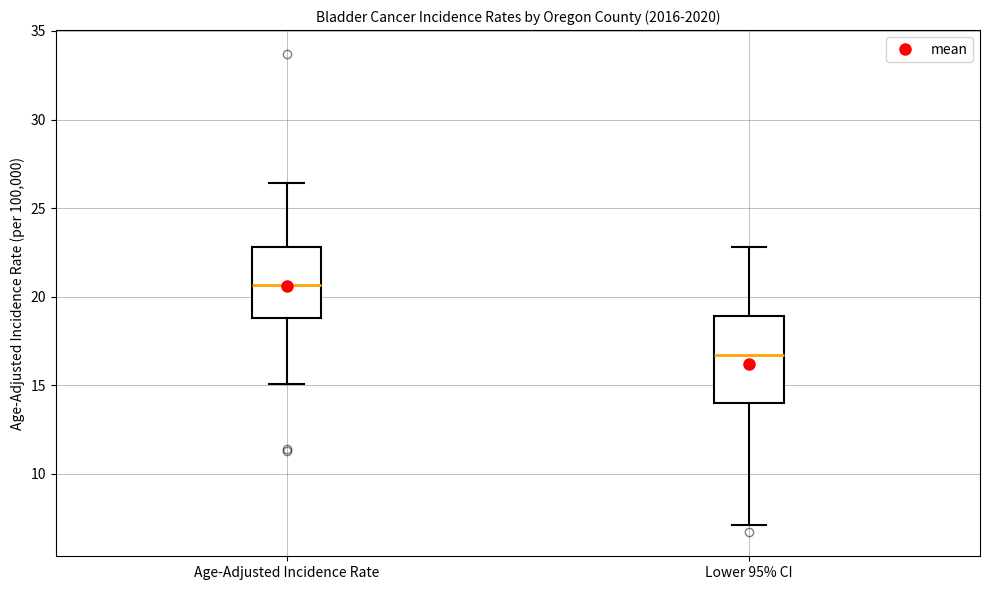

Which box's median line is the lowest?

Lower 95% CI